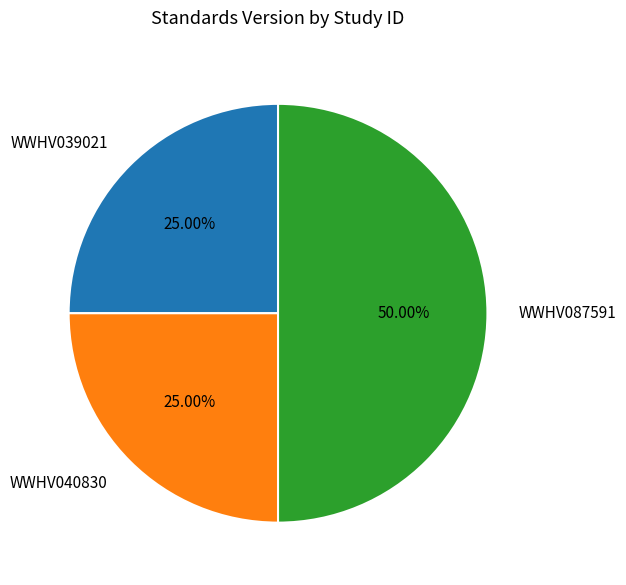

Approximately how many times larger is the value at WWHV087591 compared to WWHV040830?

2.0